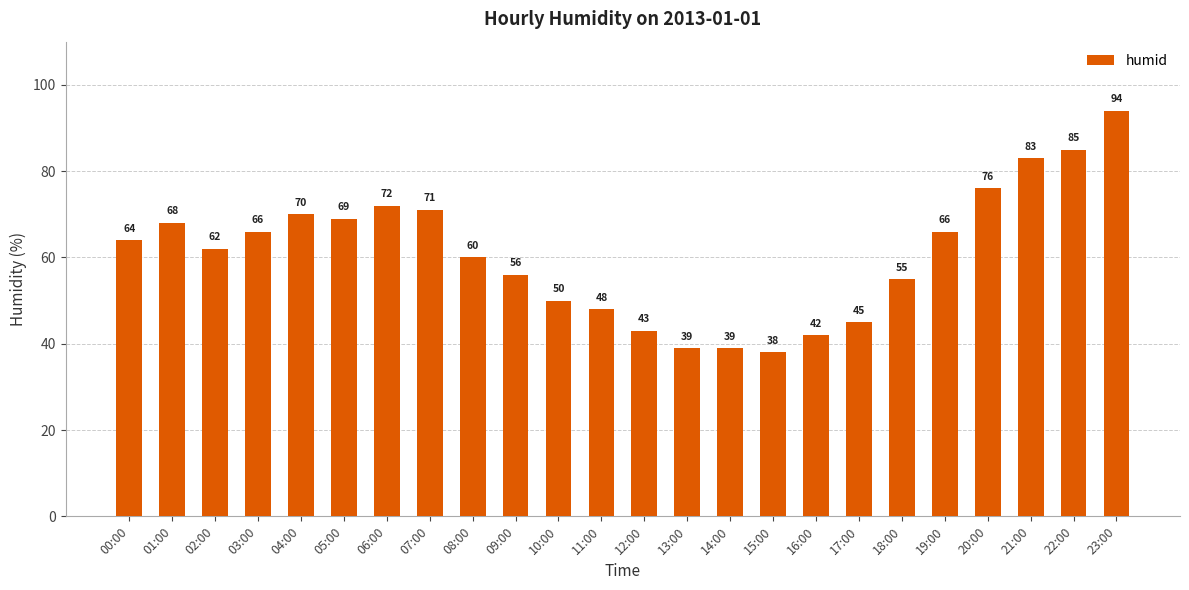

What is the sum of the values at 09:00 and 18:00?

111